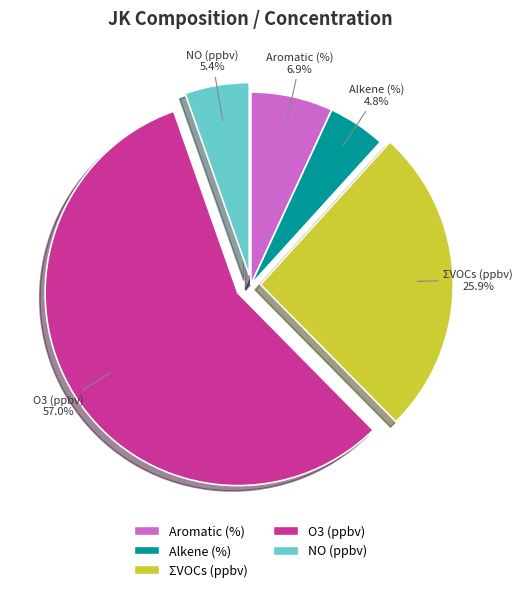

Rank the categories by value from highest to lowest.

O3 (ppbv), ΣVOCs (ppbv), Aromatic (%), NO (ppbv), Alkene (%)